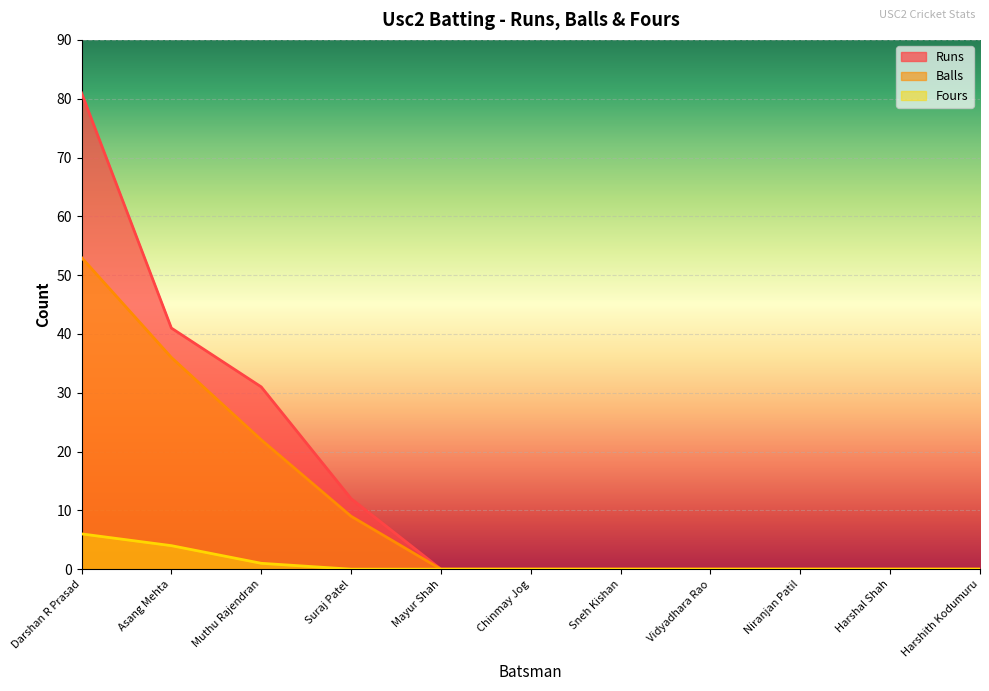

What is the label of the 2nd point from the left?

Asang Mehta